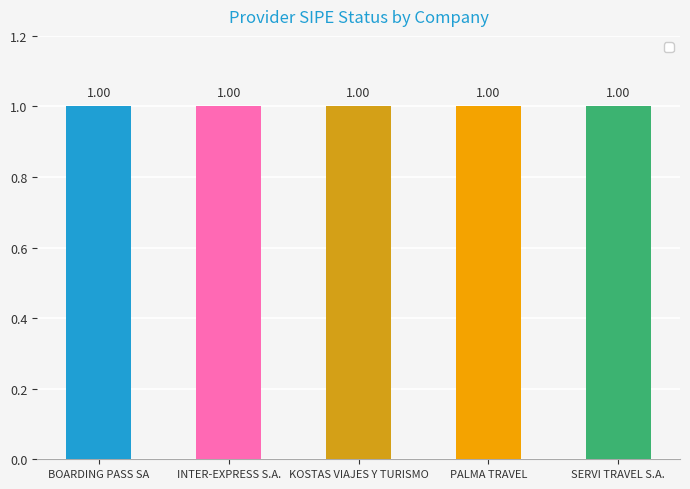

Rank the series at INTER-EXPRESS S.A. from lowest to highest value.

_sipe, id